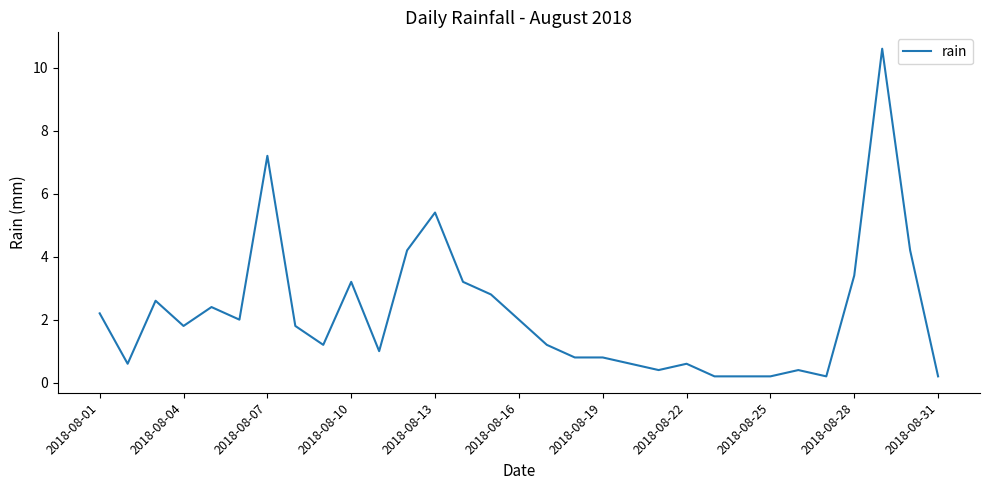

What is the maximum value shown in the chart?

10.6